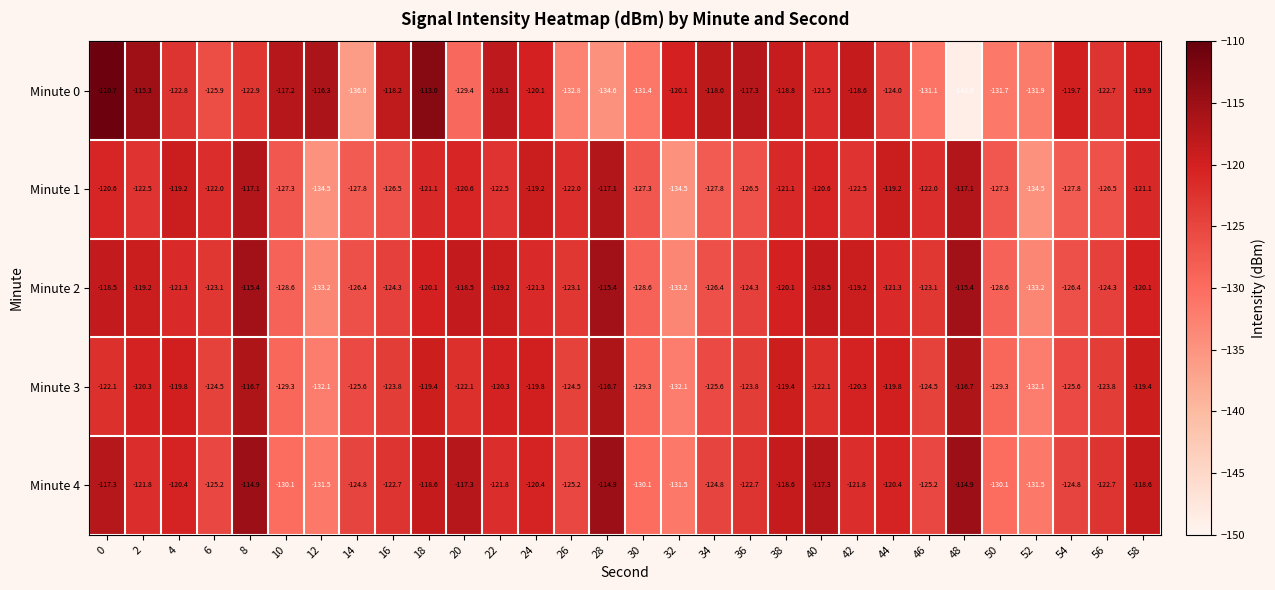

What is the smallest value displayed?

-148.8